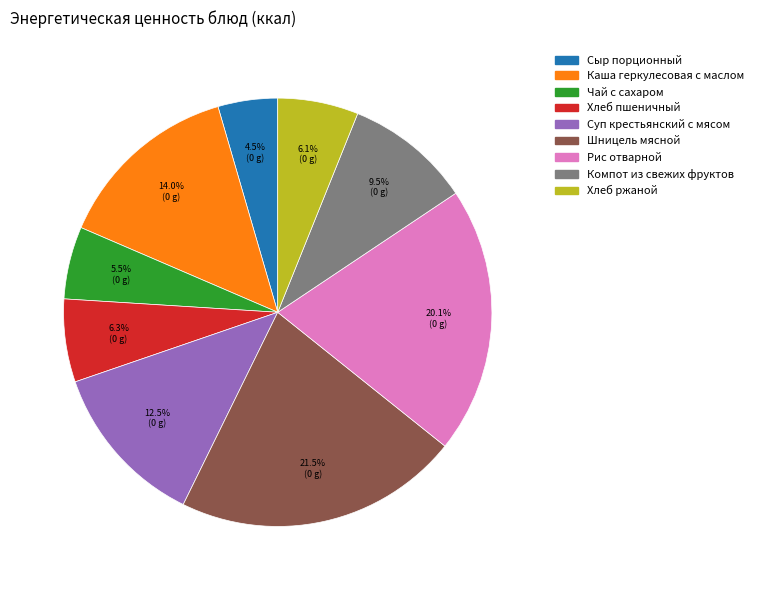

Between Шницель мясной and Каша геркулесовая с маслом, which is larger?

Шницель мясной